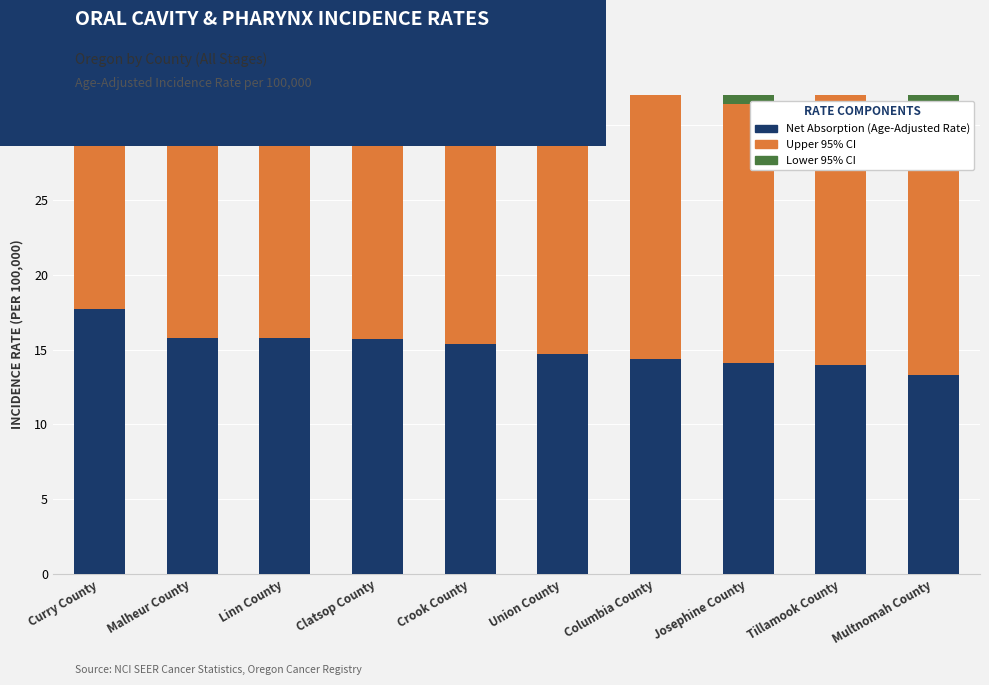

What is the value of the Under Construction (Lower CI) bar at the 6th from the left?

9.2